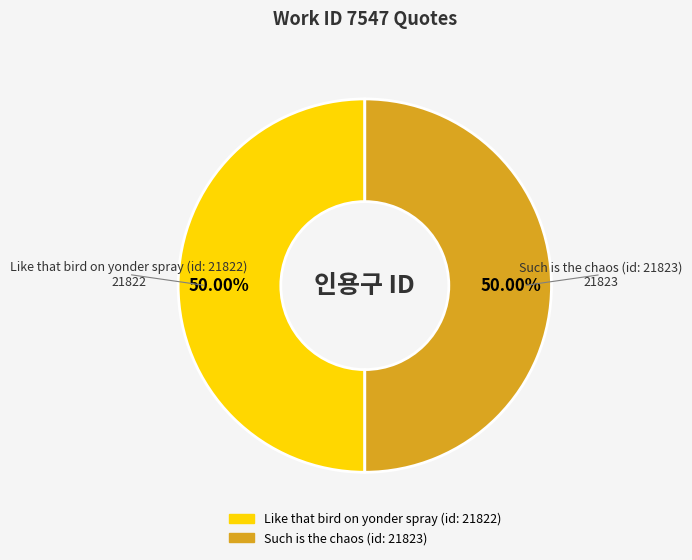

Is the sum of Like that bird on yonder spray (id: 21822) and Such is the chaos (id: 21823) greater than half?

Yes